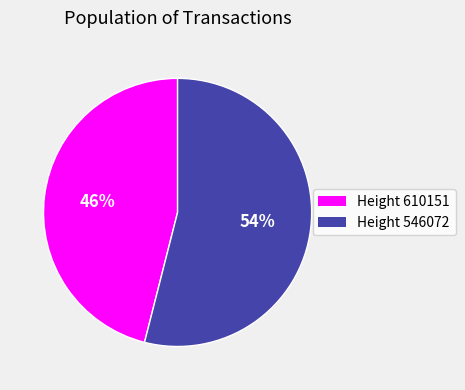

To the nearest percent, what is the average slice percentage?

50%